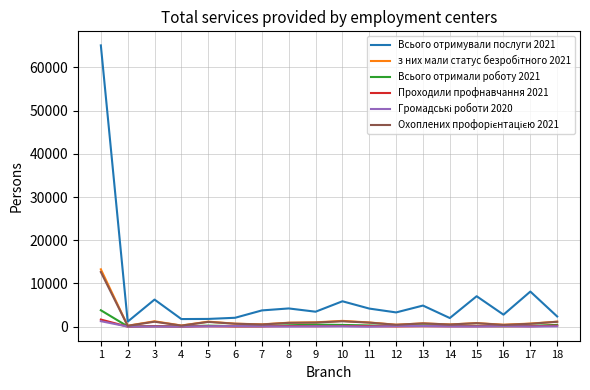

Which series has the largest range (max minus min)?

Всього отримували послуги 2021